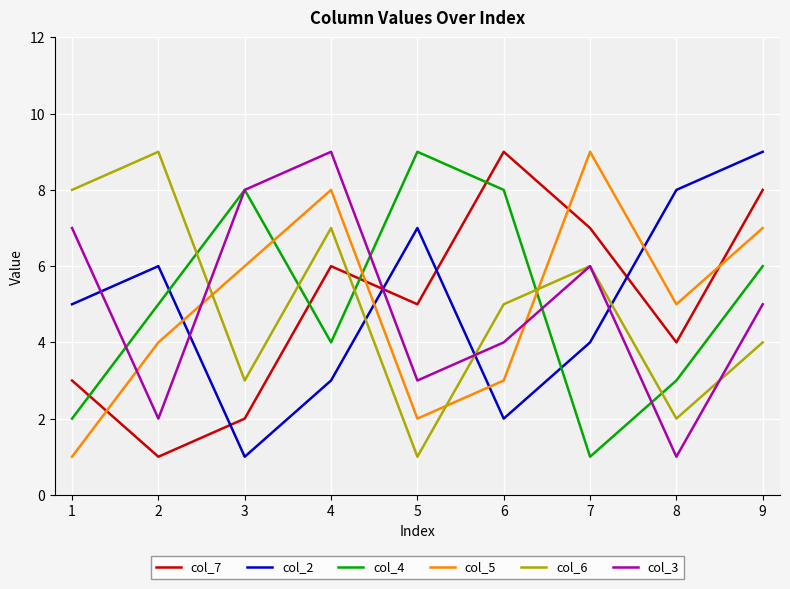

What is the minimum value shown in the chart?

1